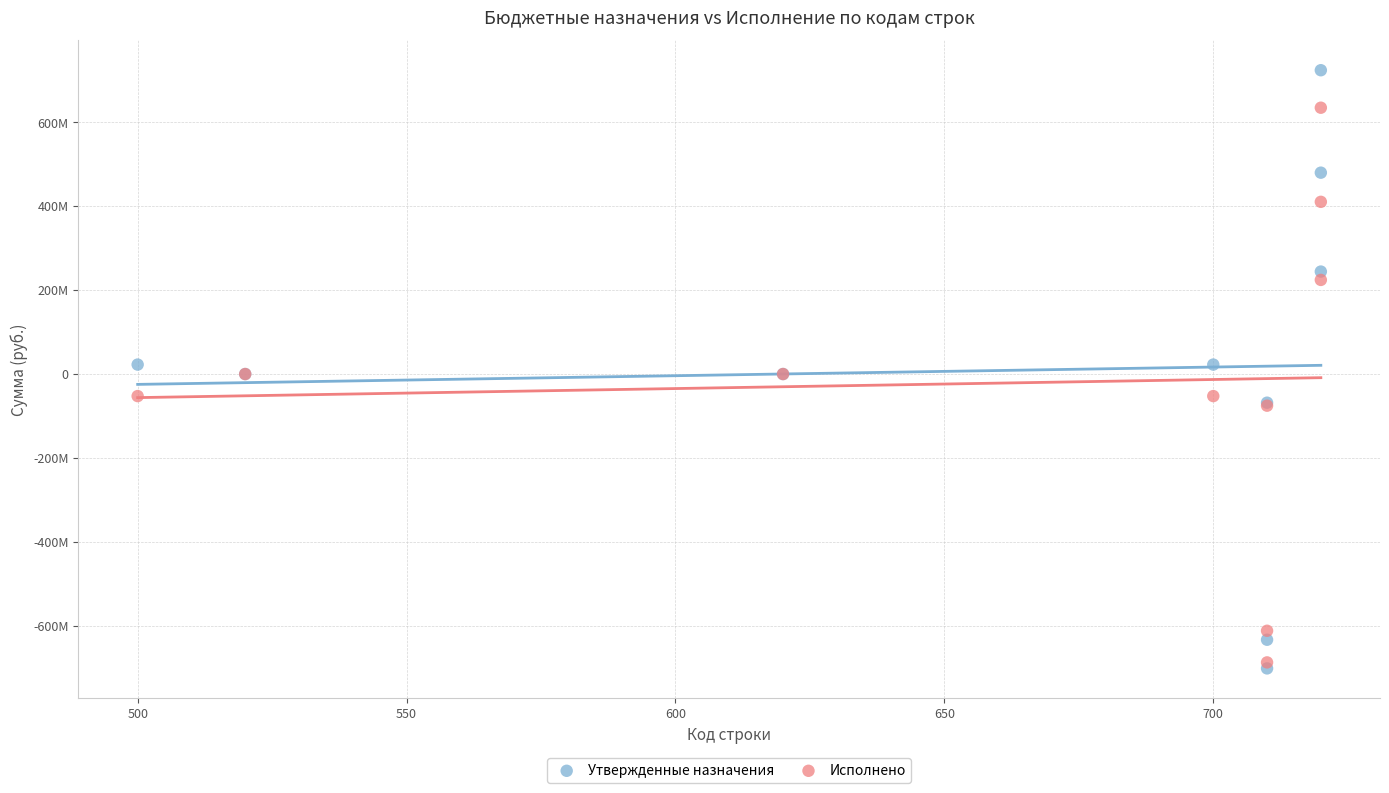

Which series reaches the maximum Y coordinate?

Утвержденные назначения